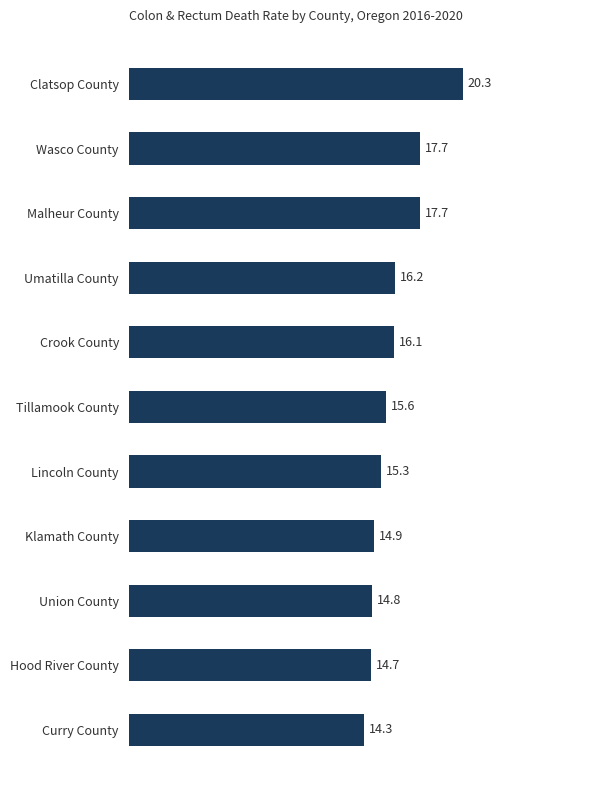

Reading top to bottom, transcribe all the data shown in this chart.

Clatsop County=20.3	Wasco County=17.7	Malheur County=17.7	Umatilla County=16.2	Crook County=16.1	Tillamook County=15.6	Lincoln County=15.3	Klamath County=14.9	Union County=14.8	Hood River County=14.7	Curry County=14.3